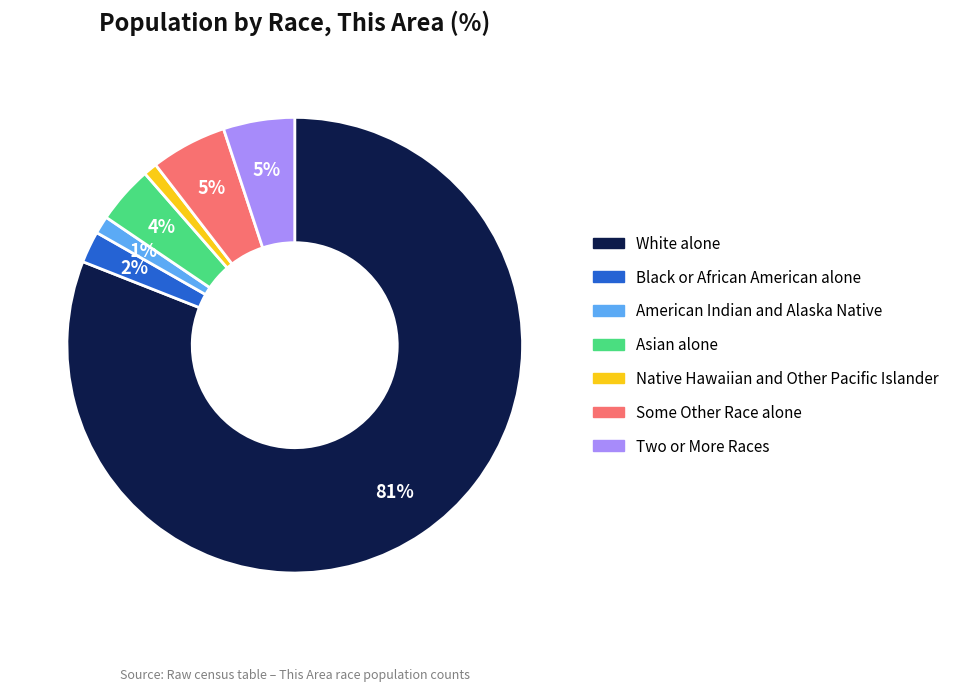

Do White alone and Native Hawaiian and Other Pacific Islander together represent more than half of the pie?

Yes